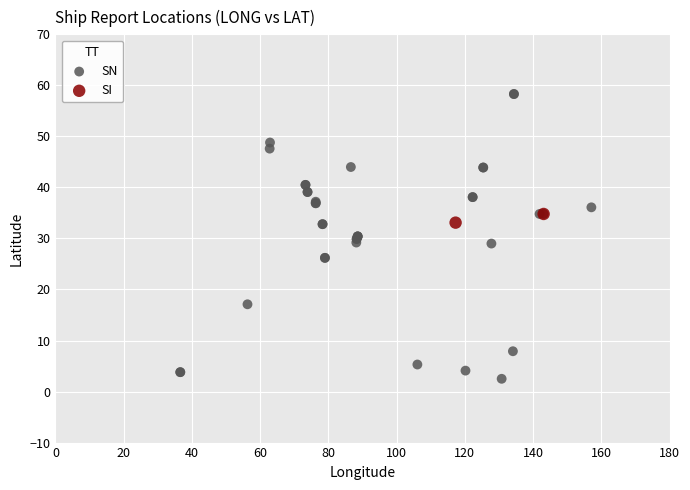

What are all the series names shown in the legend?

SN, SI